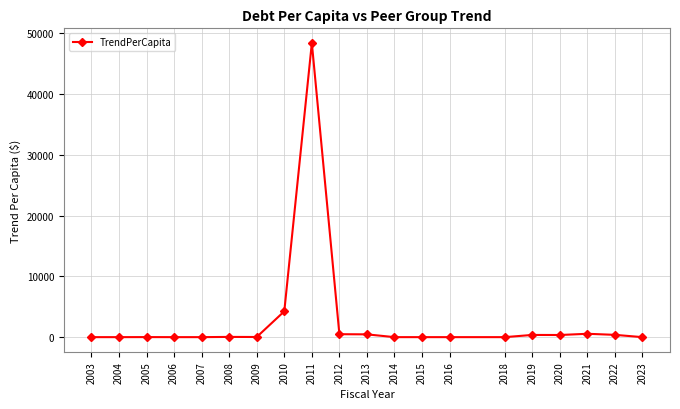

At which label does the data first exceed 24?

2008